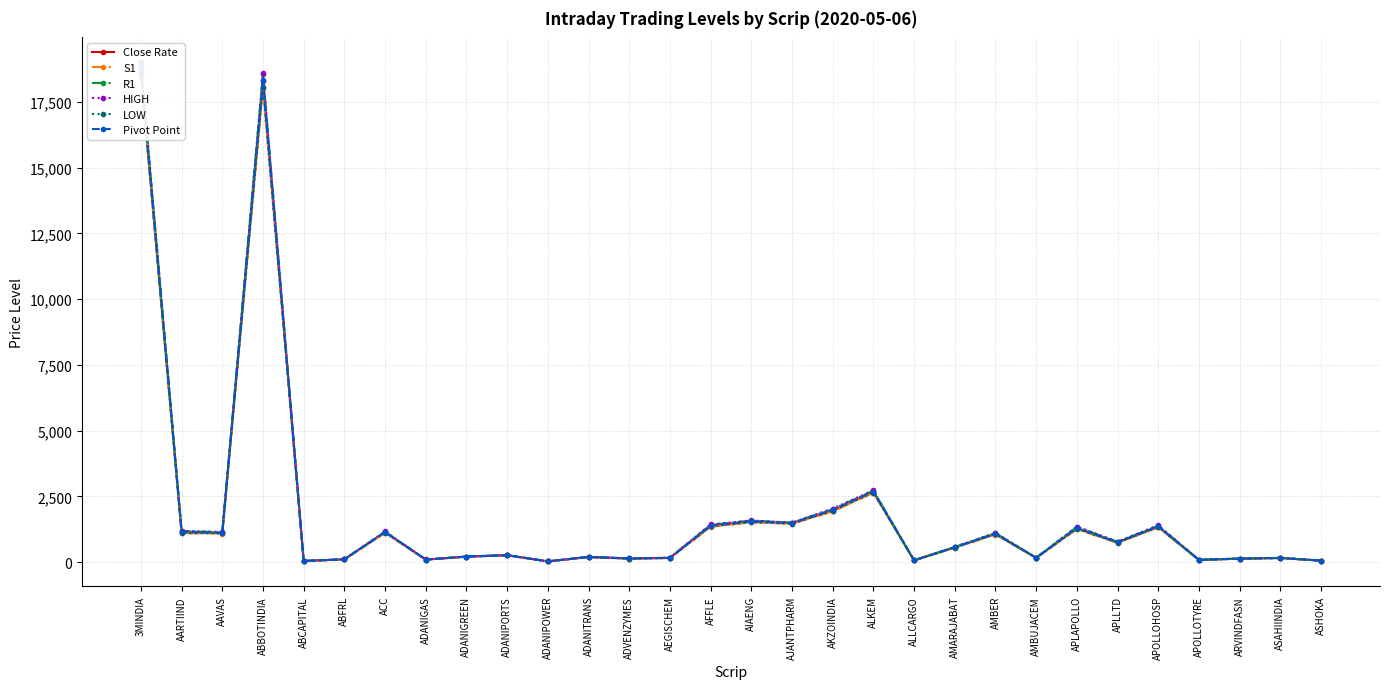

Which has a higher value, ADANIGREEN or AMBUJACEM?

ADANIGREEN